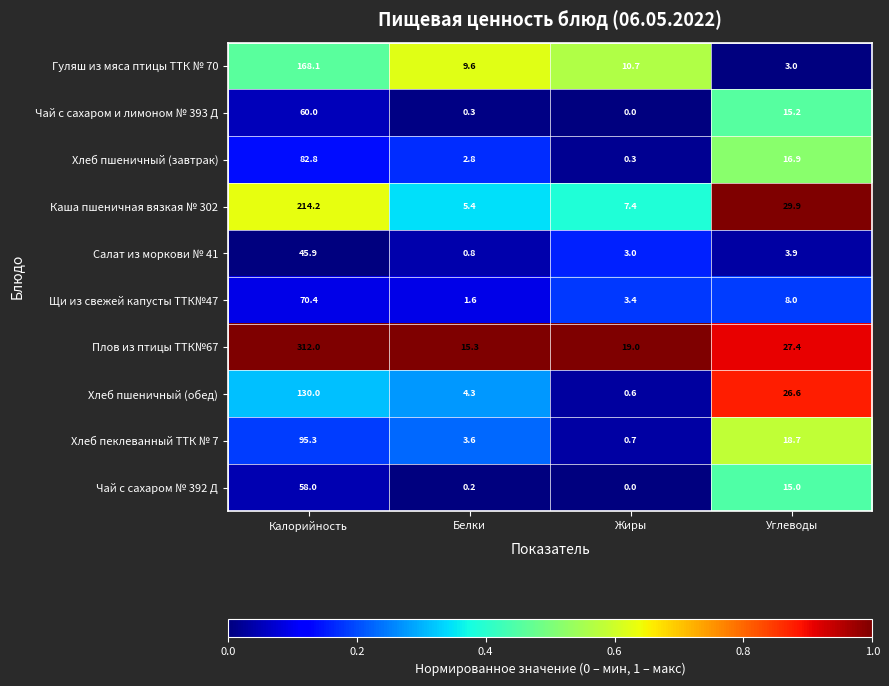

What is the sum of the Хлеб пшеничный (обед) values at Углеводы and Белки?

30.9